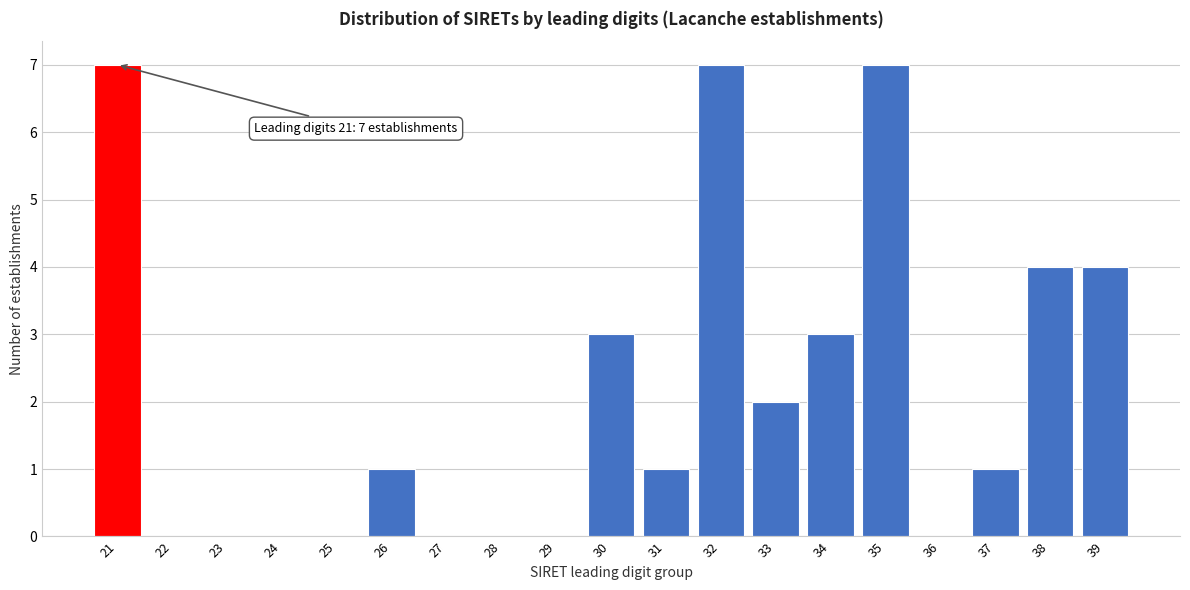

Reading right to left, extract all data points from this chart.

39=4	38=4	37=1	36=0	35=7	34=3	33=2	32=7	31=1	30=3	29=0	28=0	27=0	26=1	25=0	24=0	23=0	22=0	21=7